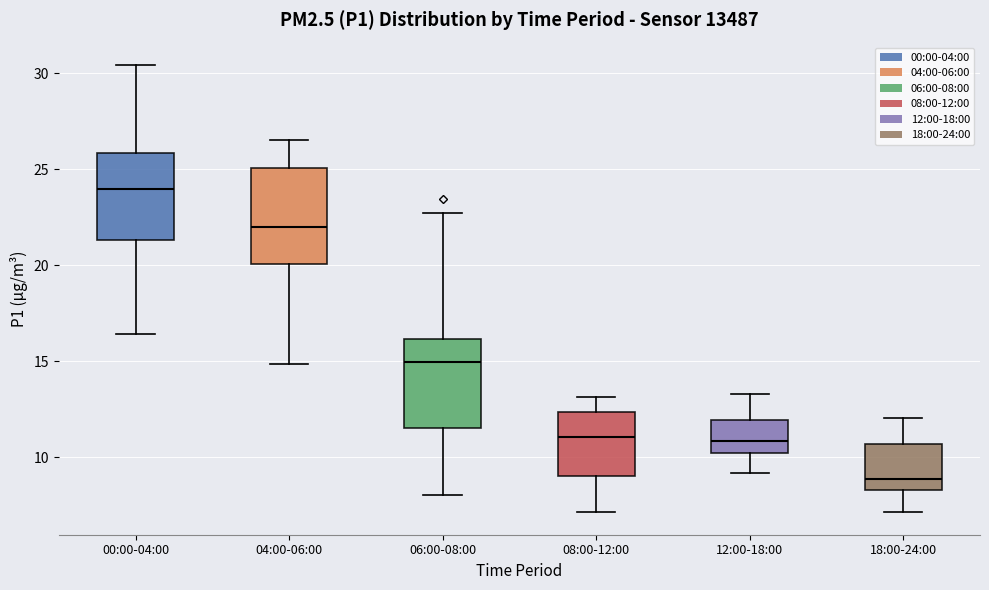

Reading left to right, read every box against the y-axis: the position of its median line, the range the box covers, and the ends of its whiskers. The values are not printed on the chart, so give them approximately, as read against the axis.

00:00-04:00: median 24.0, box 21.5 to 26.0, whiskers 16.5 to 30.5
04:00-06:00: median 22.0, box 20.0 to 25.0, whiskers 15.0 to 26.5
06:00-08:00: median 15.0, box 11.5 to 16.0, whiskers 8.0 to 22.5
08:00-12:00: median 11.0, box 9.0 to 12.5, whiskers 7.0 to 13.0
12:00-18:00: median 11.0, box 10.0 to 12.0, whiskers 9.0 to 13.5
18:00-24:00: median 9.0, box 8.5 to 10.5, whiskers 7.0 to 12.0